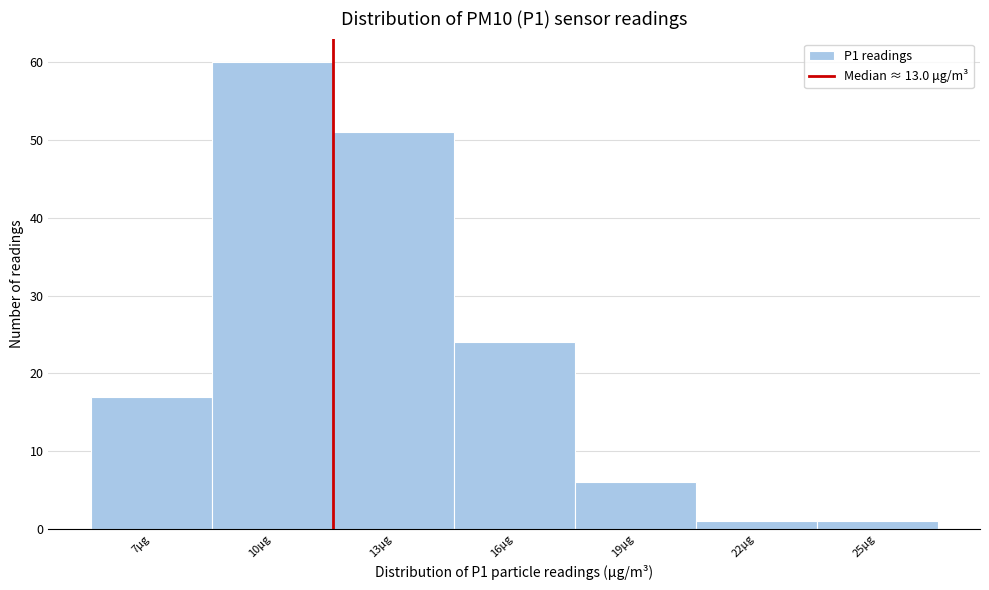

Reading left to right, extract all data points from this chart.

7μg=17	10μg=60	13μg=51	16μg=24	19μg=6	22μg=1	25μg=1